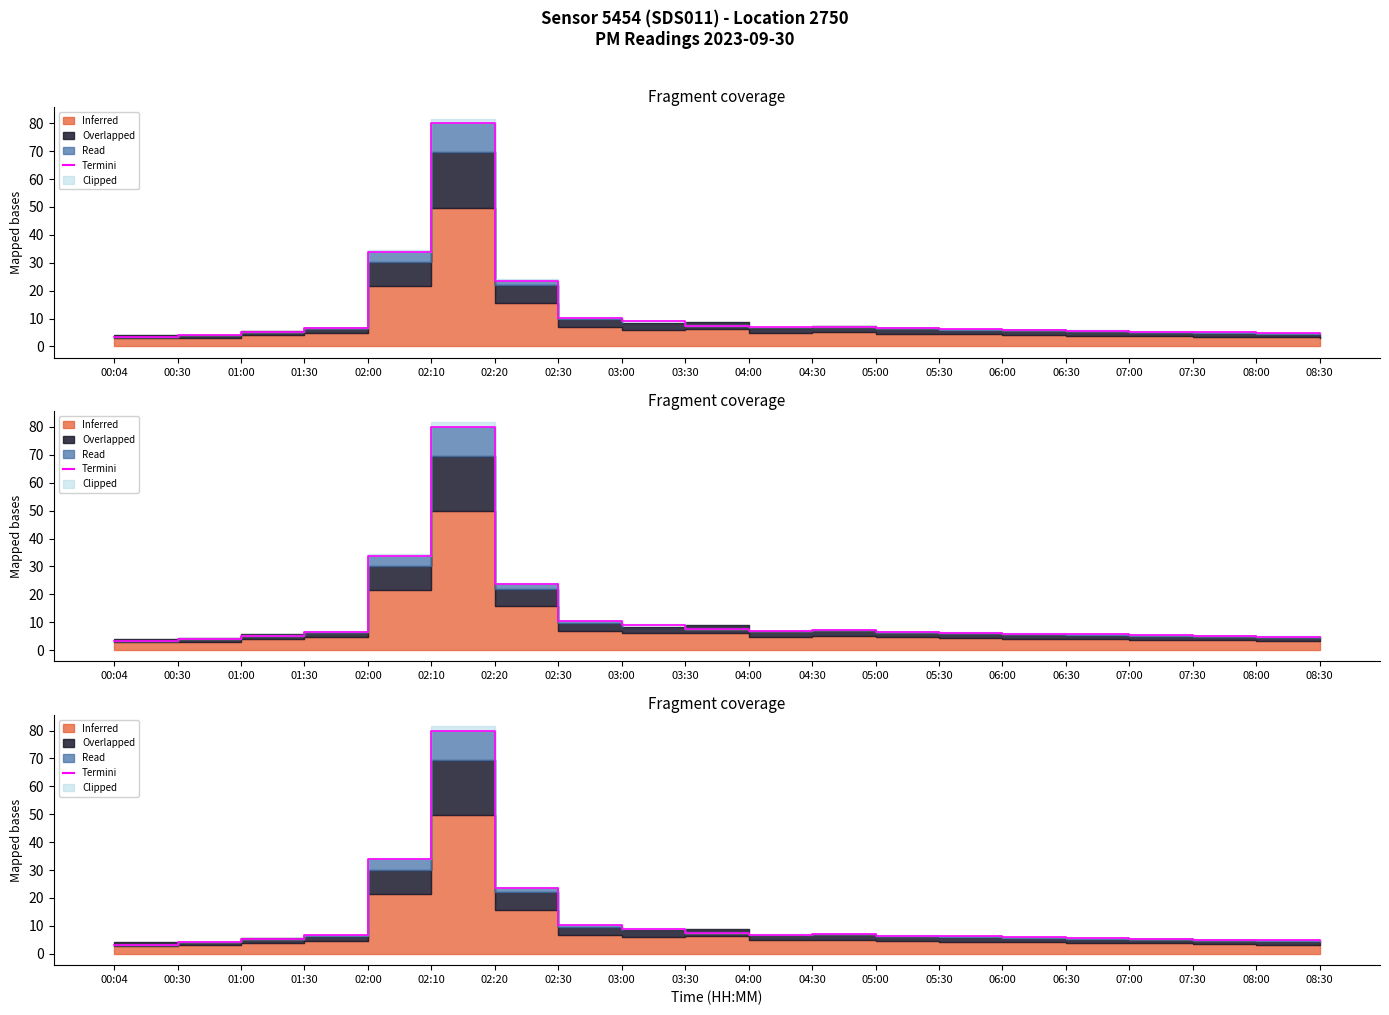

What is the difference between the values at 07:00 and 04:00?

1.5